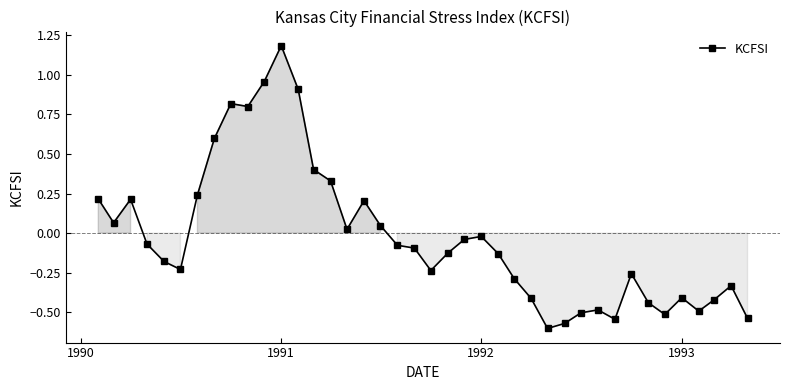

What is the difference between the second highest and minimum values?

1.6